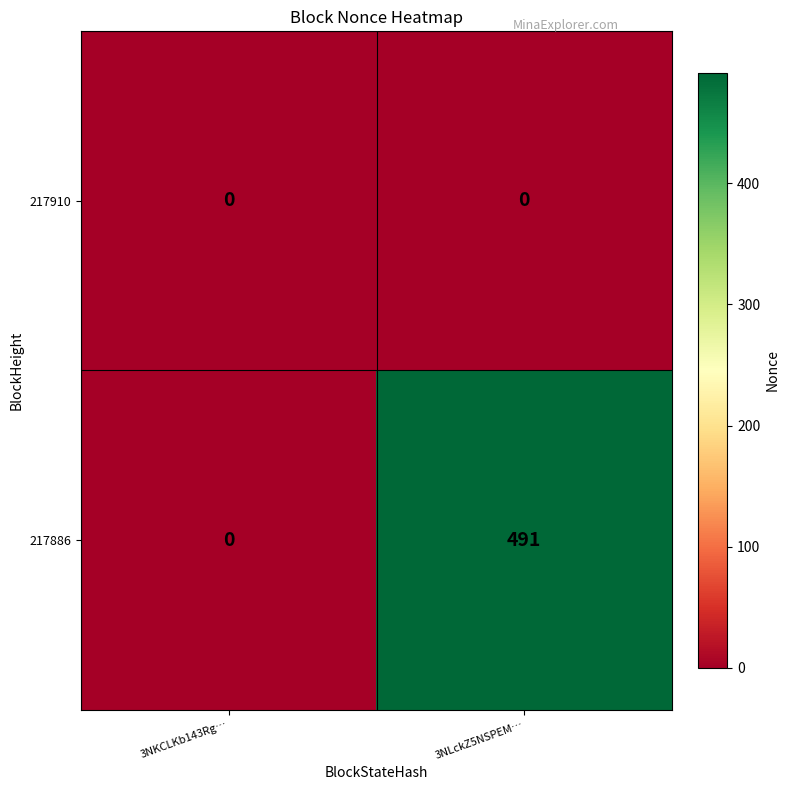

Rank the series by their maximum value, from highest to lowest.

217886, 217910